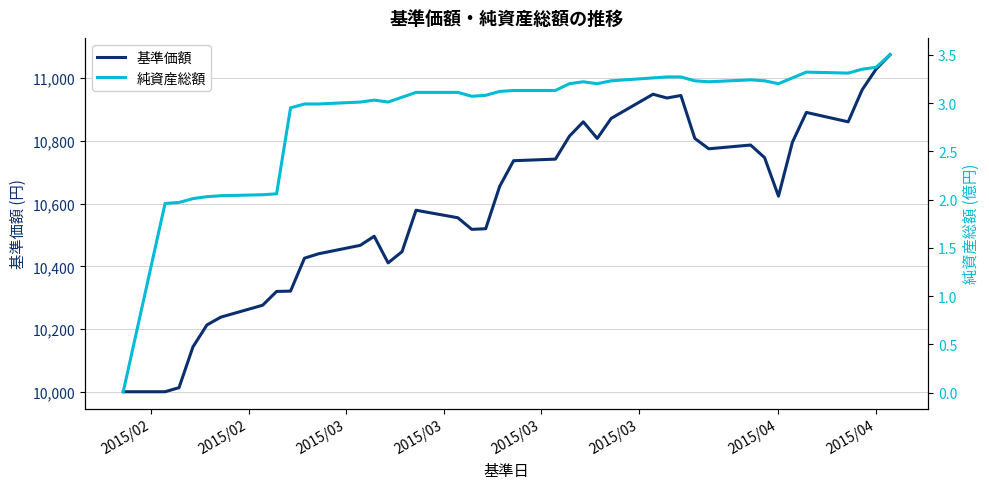

Reading left to right, transcribe all the data shown in this chart.

基準価額: 10000.0	10000.0	10013.0	10143.0	10213.0	10238.0	10276.0	10320.0	10321.0	10426.0	10440.0	10467.0	10496.0	10411.0	10447.0	10579.0	10555.0	10518.0	10520.0	10655.0	10737.0	10742.0	10815.0	10861.0	10808.0	10872.0	10949.0	10937.0	10945.0	10808.0	10775.0	10787.0	10747.0	10624.0	10796.0	10891.0	10861.0	10963.0	11029.0	11075.0
純資産総額: 0.0	2.0	2.0	2.0	2.0	2.0	2.0	2.1	3.0	3.0	3.0	3.0	3.0	3.0	3.1	3.1	3.1	3.1	3.1	3.1	3.1	3.1	3.2	3.2	3.2	3.2	3.3	3.3	3.3	3.2	3.2	3.2	3.2	3.2	3.3	3.3	3.3	3.4	3.4	3.5